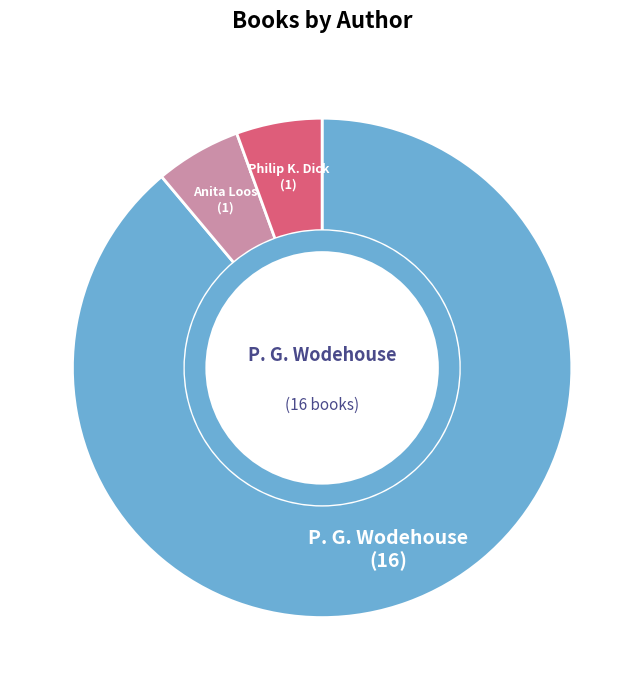

Does any single category account for the majority?

Yes